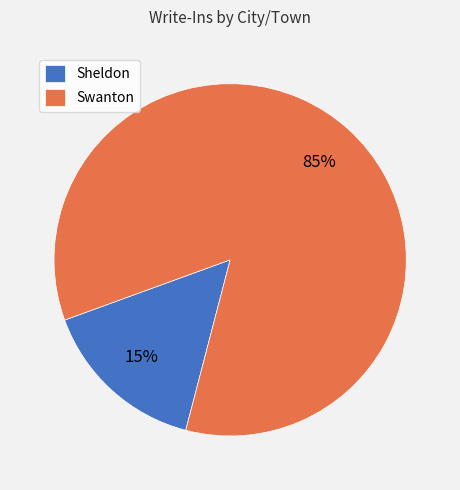

How many segments does this pie chart have?

2